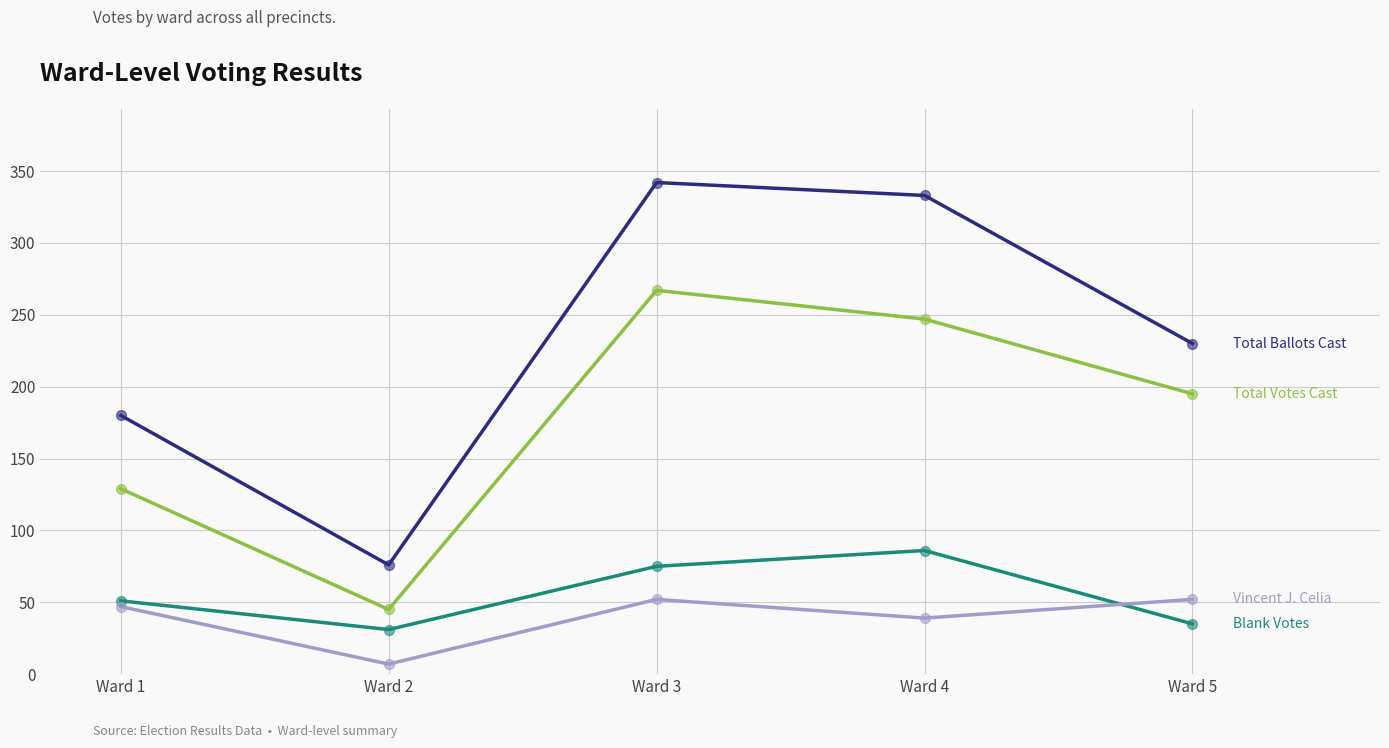

What is the total value across all series at Ward 4?

705